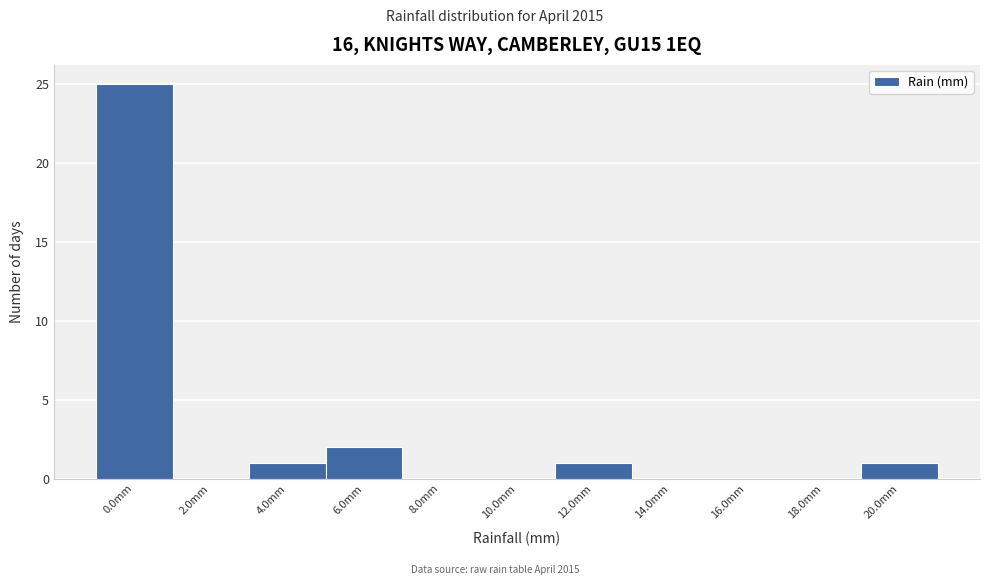

Reading left to right, extract all data points from this chart.

0.0mm=25	2.0mm=0	4.0mm=1	6.0mm=2	8.0mm=0	10.0mm=0	12.0mm=1	14.0mm=0	16.0mm=0	18.0mm=0	20.0mm=1